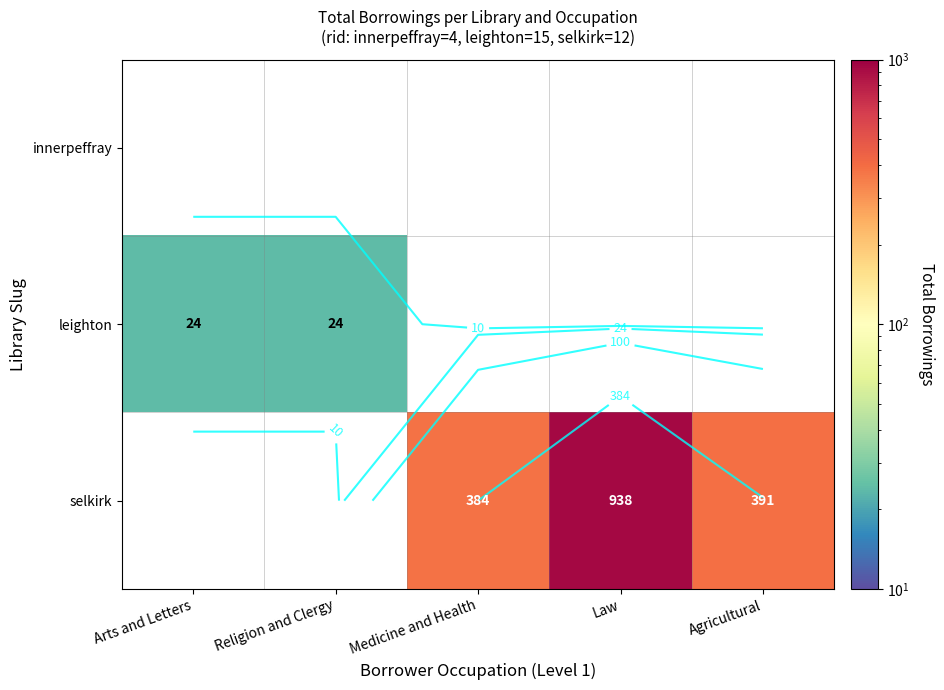

Rank the series by their average value, from lowest to highest.

innerpeffray, leighton, selkirk